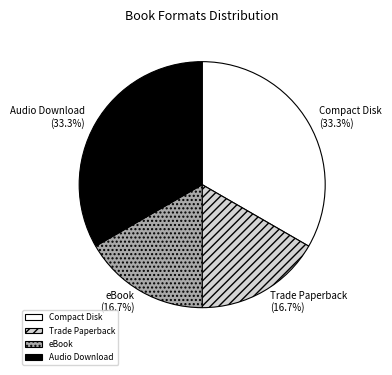

Is Audio Download the majority of the pie?

No